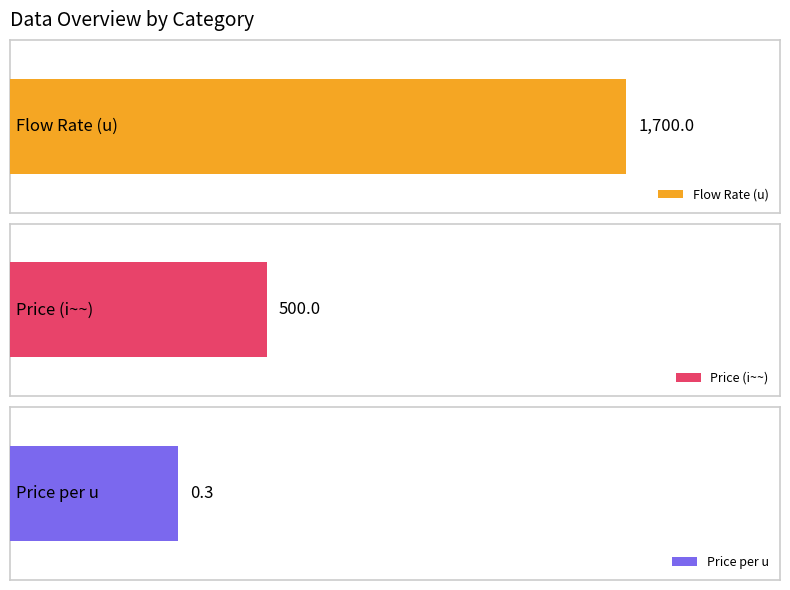

Which series has the widest spread of values?

Flow Rate (u)